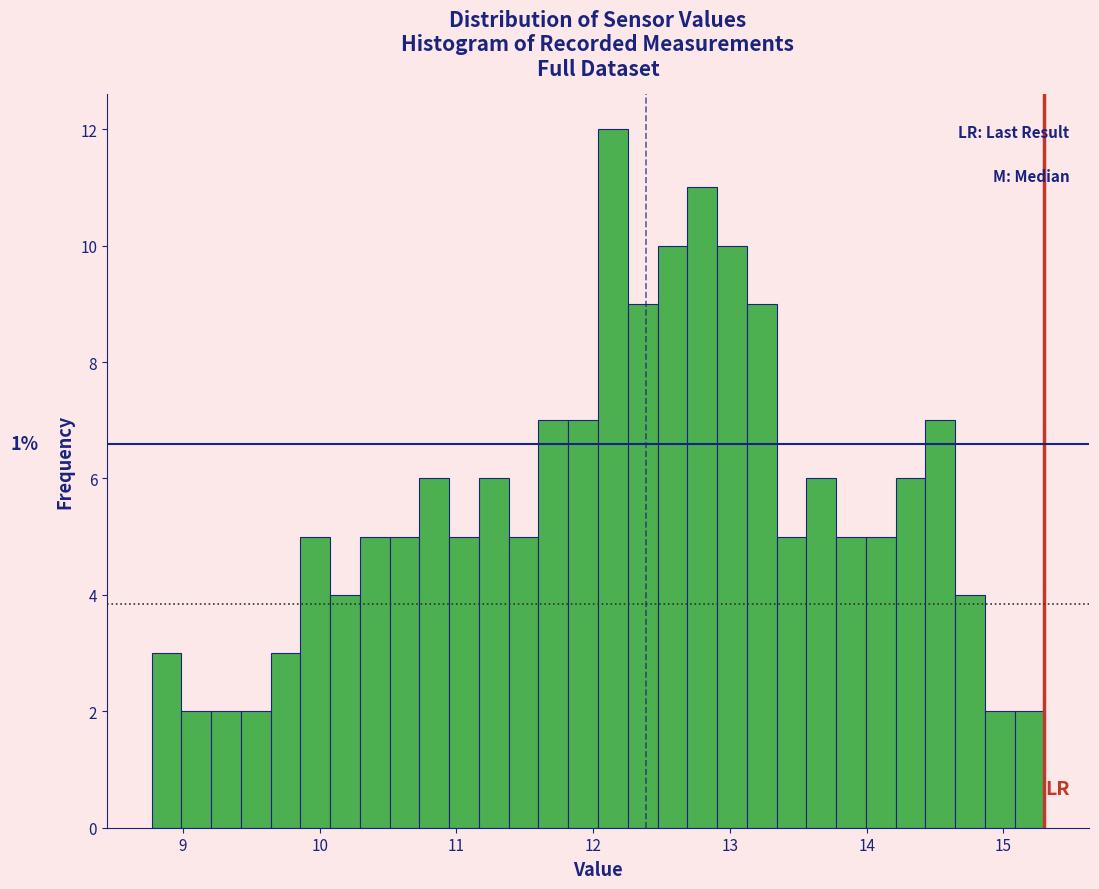

Around what value on the x-axis is the tallest bar? Give the approximate position of its centre, as read against the axis.

12.1